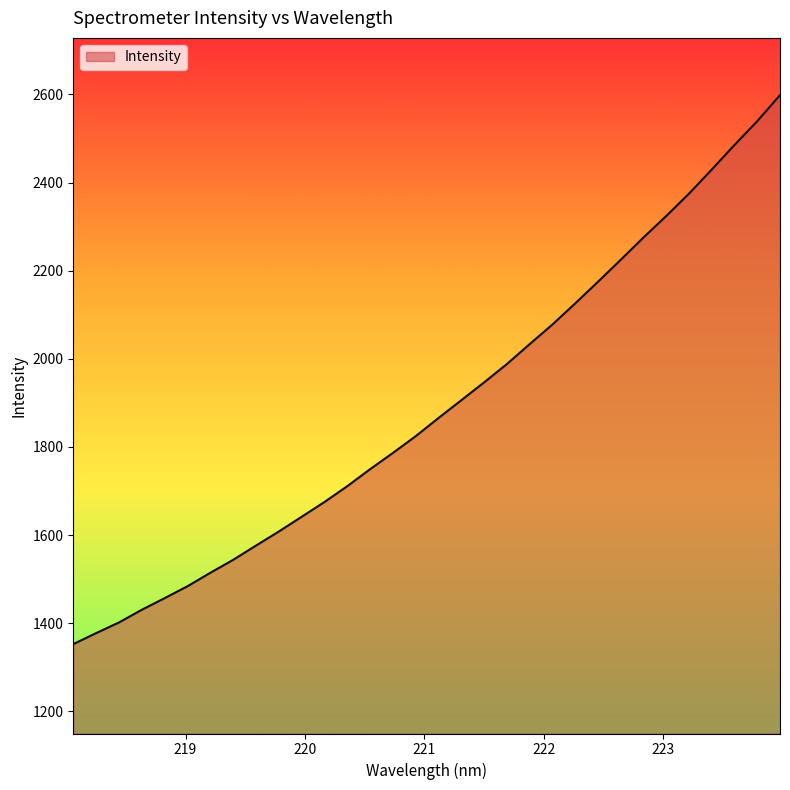

Does the chart have visible grid lines?

No